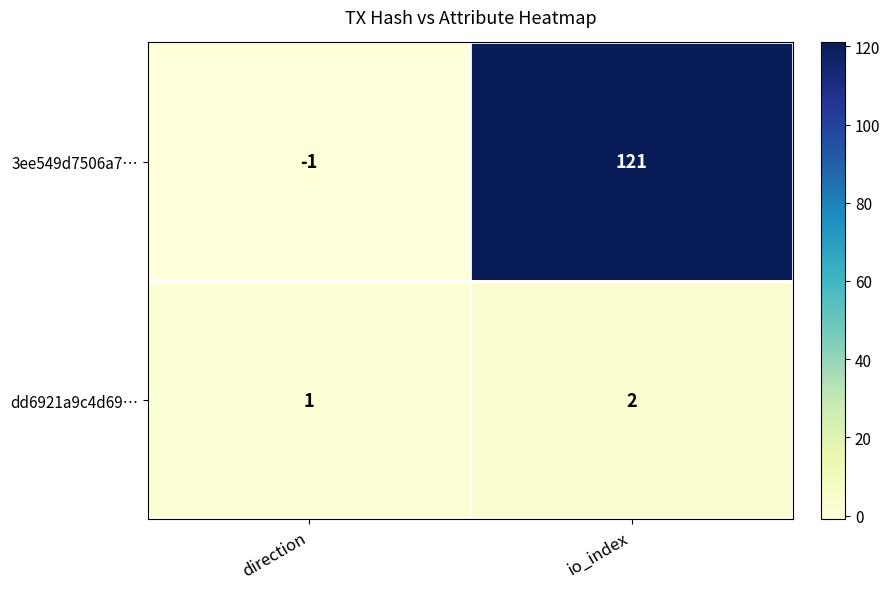

What is the difference between the maximum and minimum values in the 3ee549d7506a7… series?

122